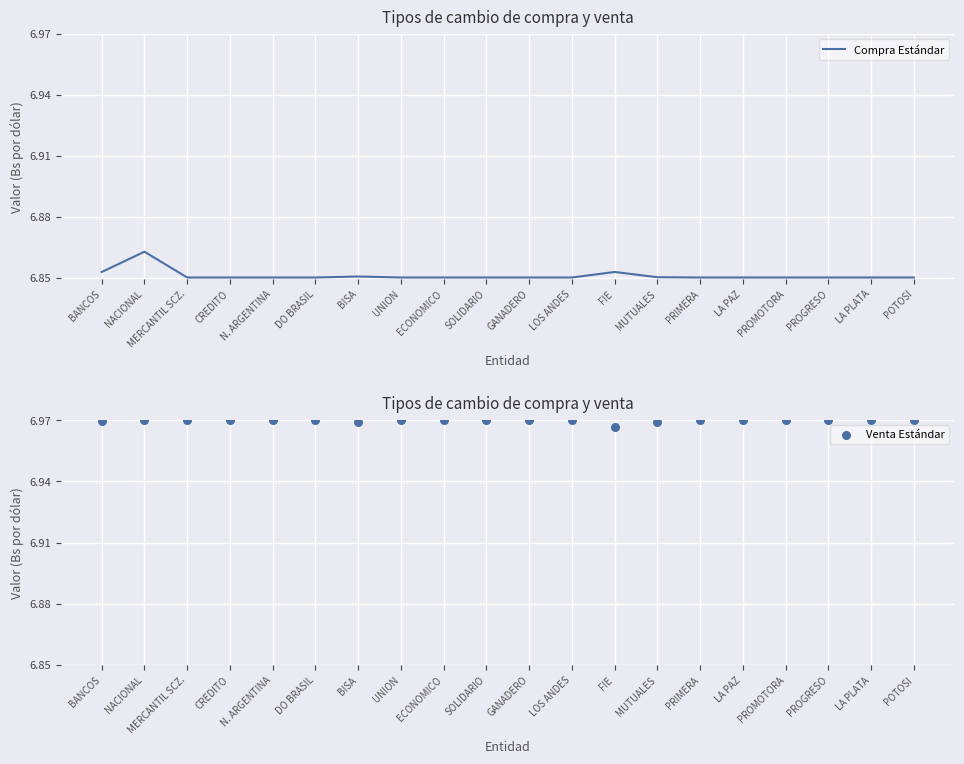

Which series has the largest total across all categories?

Venta Estándar